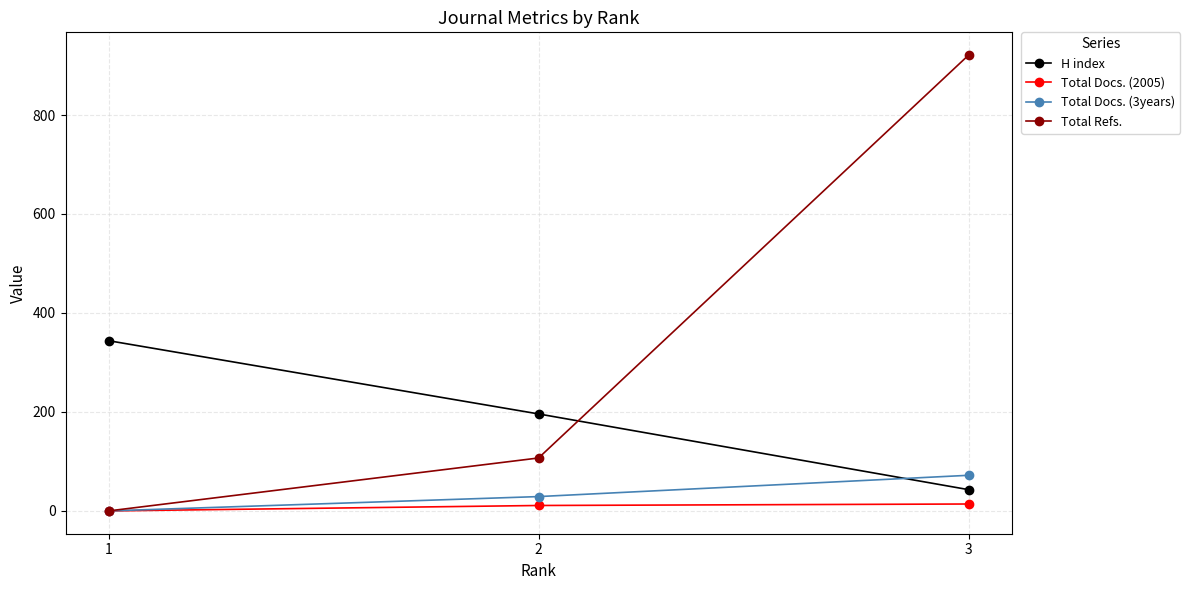

Which series has the largest range (max minus min)?

Total Refs.